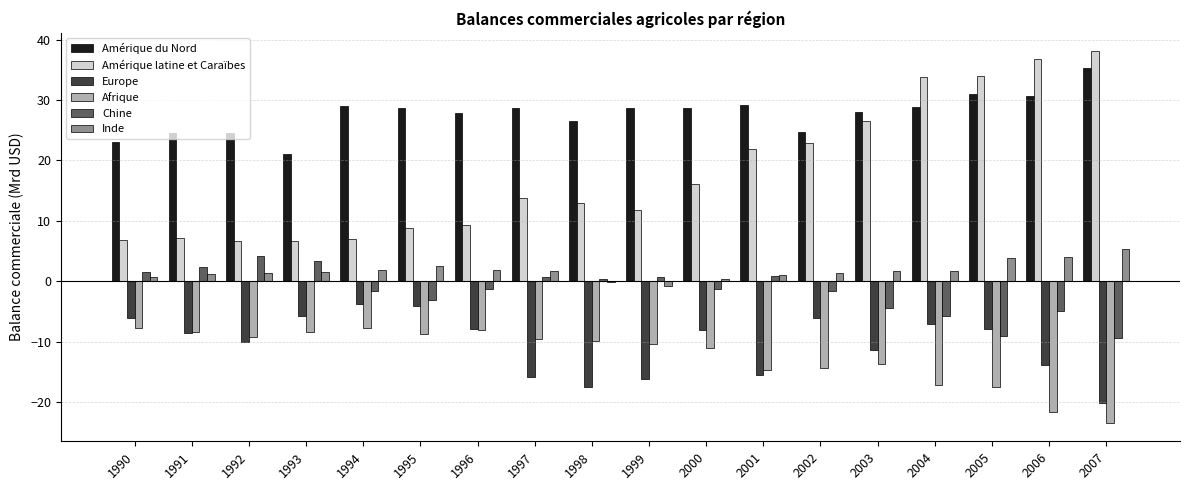

Which series changed the most between 1996 and 1998?

Europe